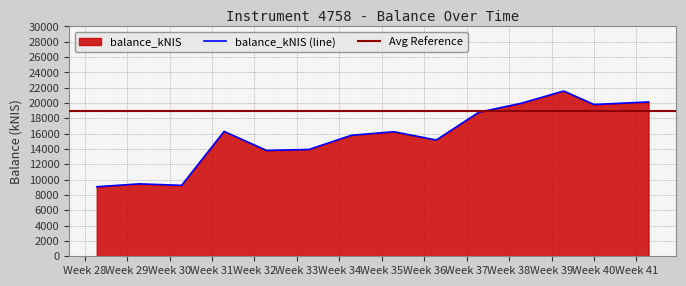

What is the difference between the second highest and minimum values?

11064.3